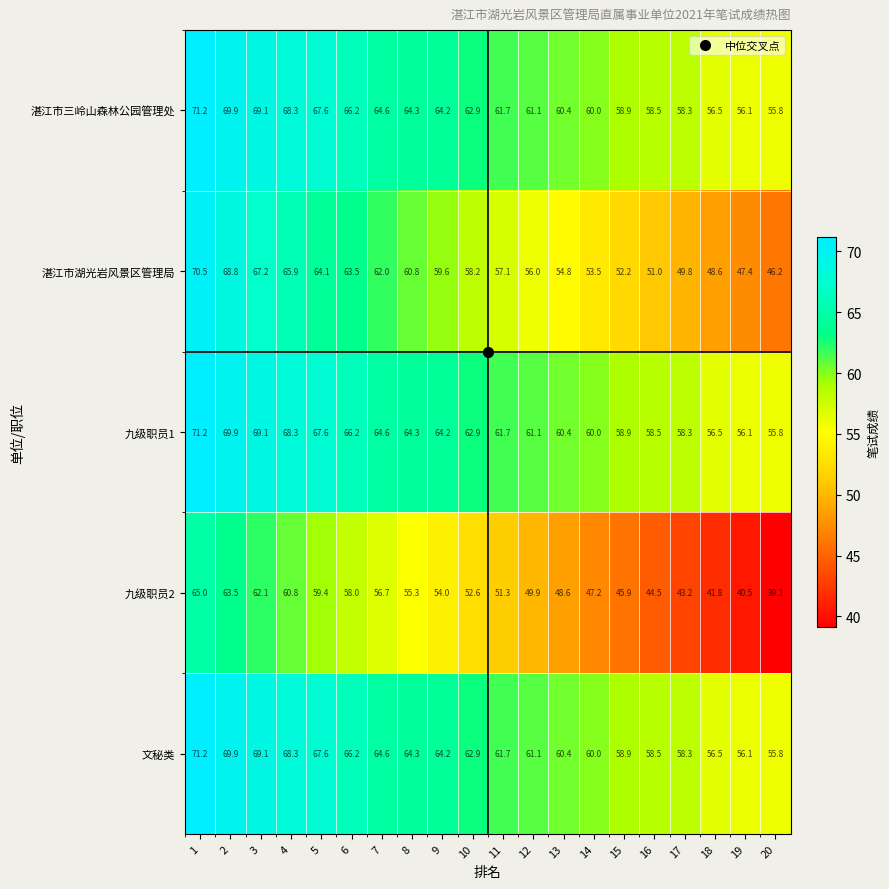

Read the 文秘类 value at 15.

58.9